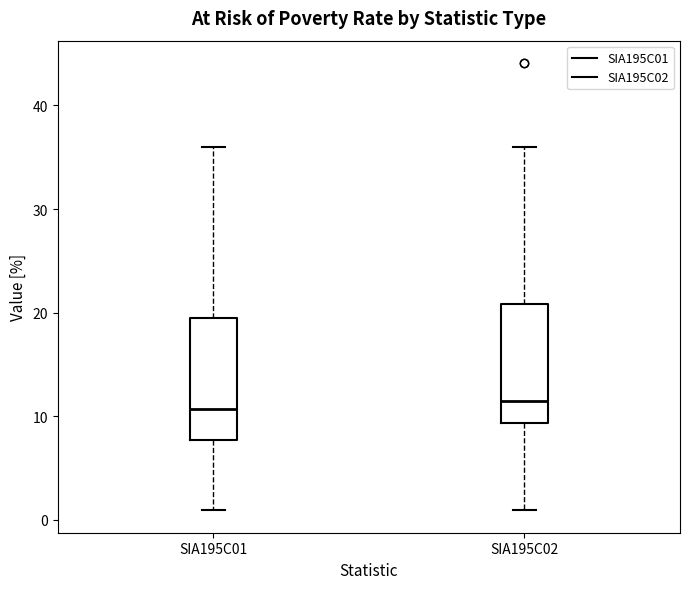

Where is the upper edge of the box for SIA195C02 on the y-axis? The values are not printed on the chart, so give them approximately, as read against the axis.

21